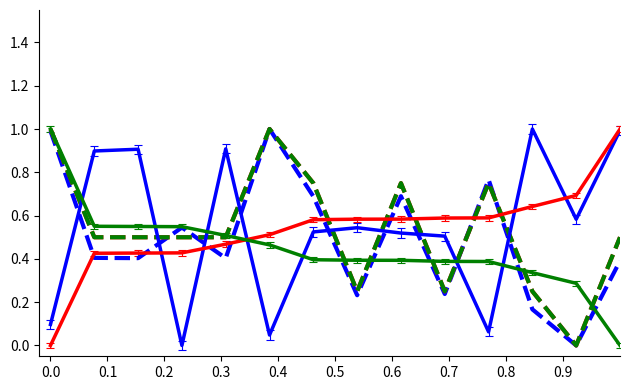

Is this an area chart (filled region under the line)?

No